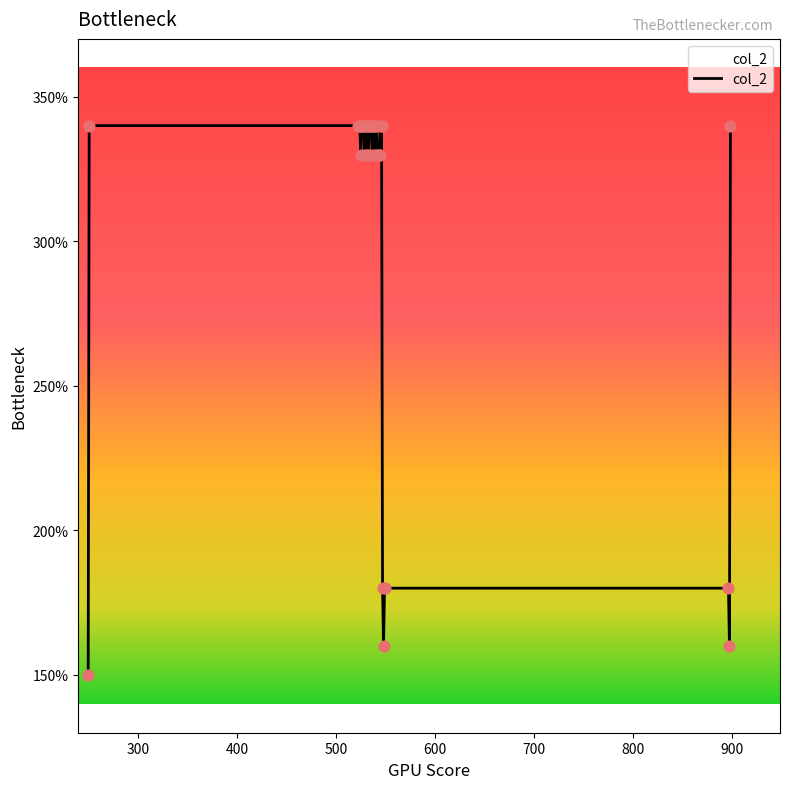

What is the difference between the maximum and minimum values?

190